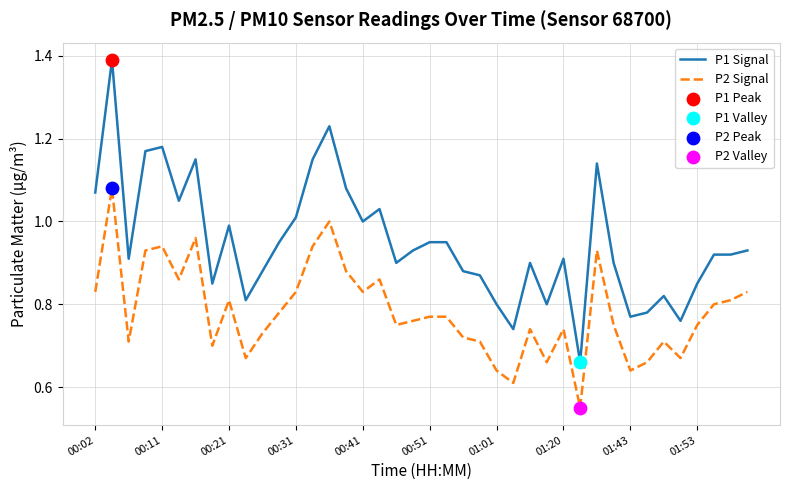

Which series has the largest total across all categories?

P1 Signal